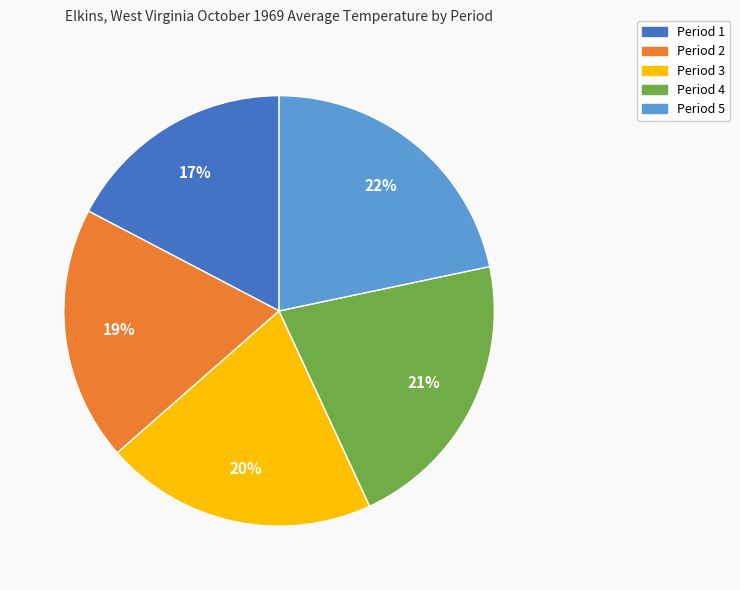

Which slice is the smallest?

Period 1